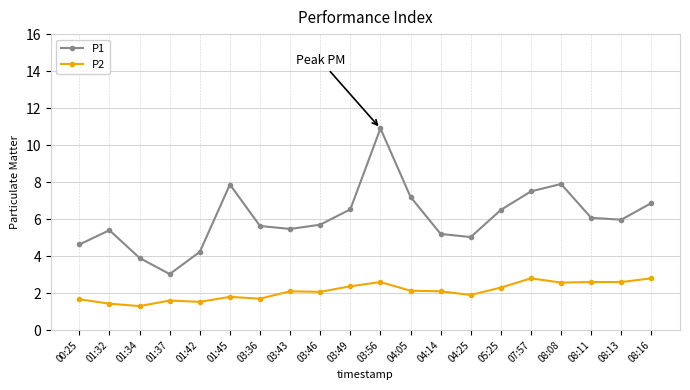

At which category is the sum across all series the highest?

03:56